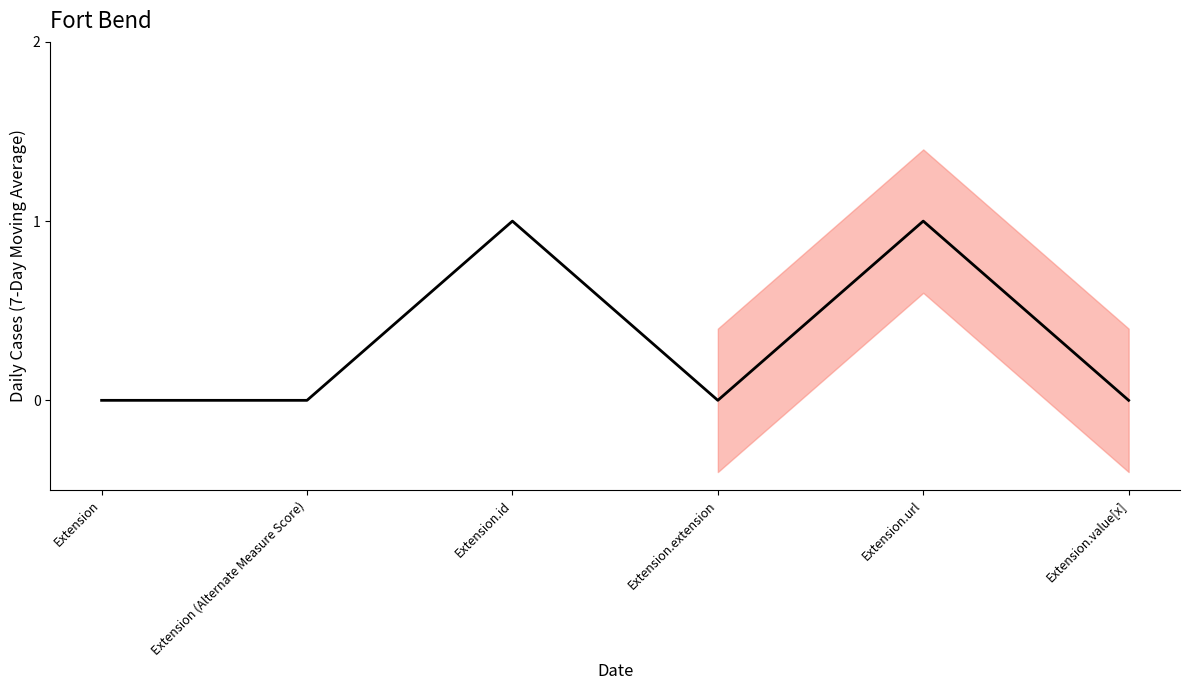

The value at Extension.id is 1. True or false?

False